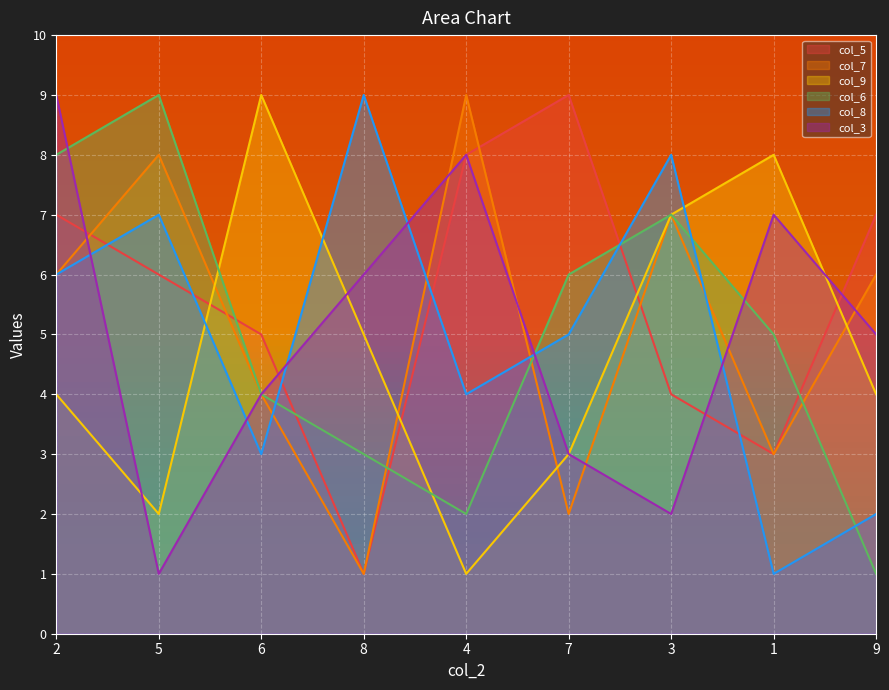

What position from the left is 6?

3